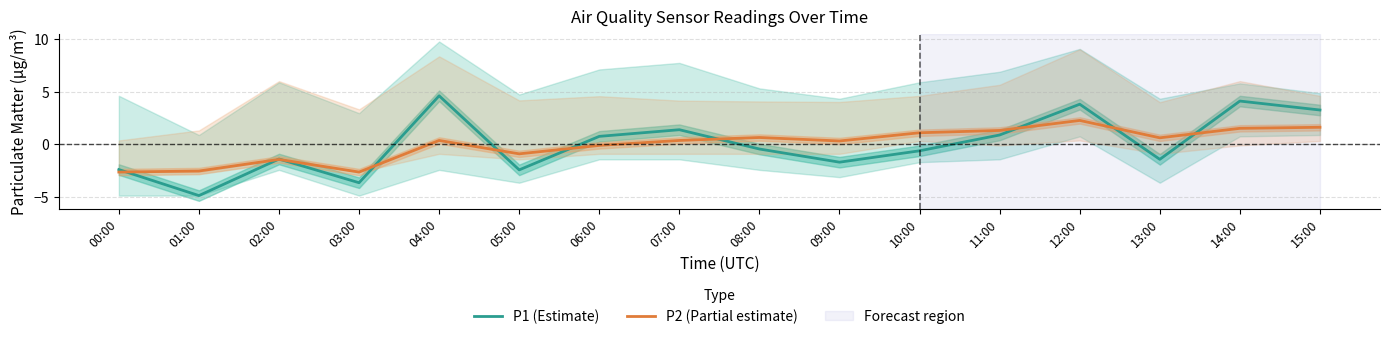

Does the chart display data point markers on the line(s)?

No